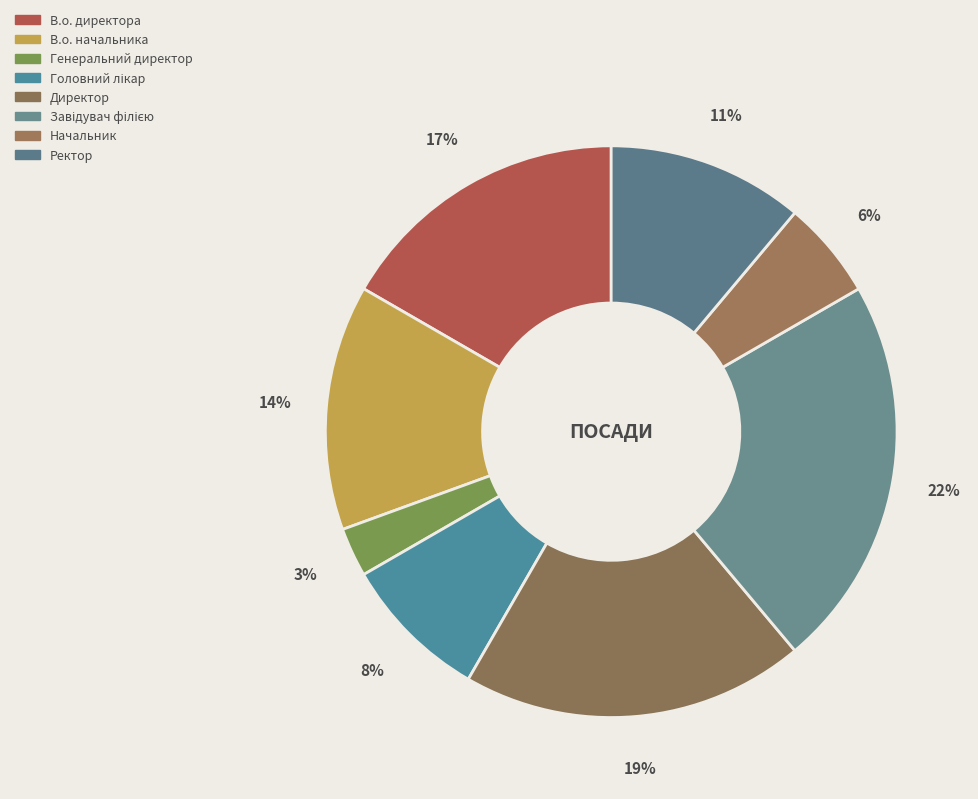

To the nearest percent, what is the combined percentage of Ректор and Головний лікар?

19%